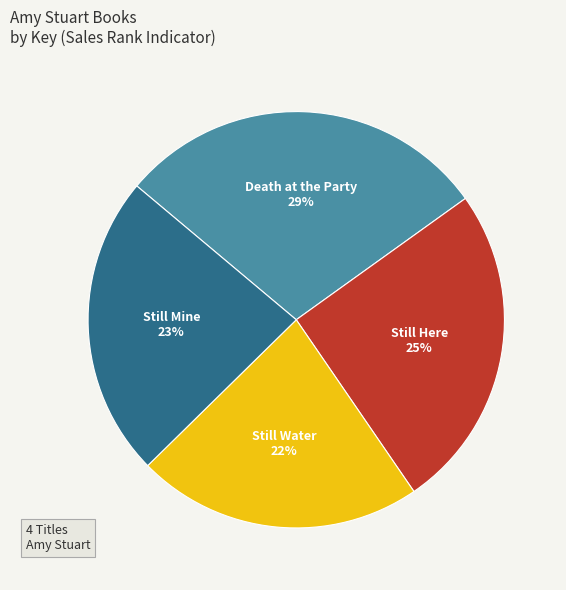

Count the number of slices in the pie.

4